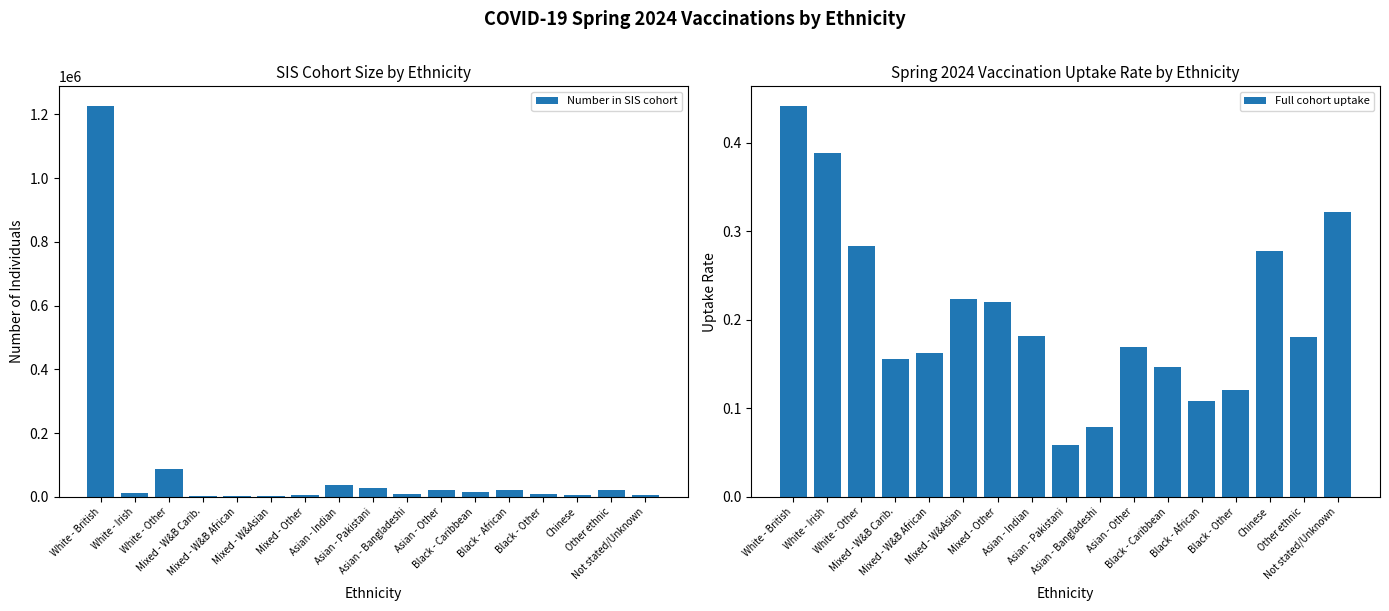

What is the value of the Number in SIS cohort bar at the 10th from the left?

8137.0